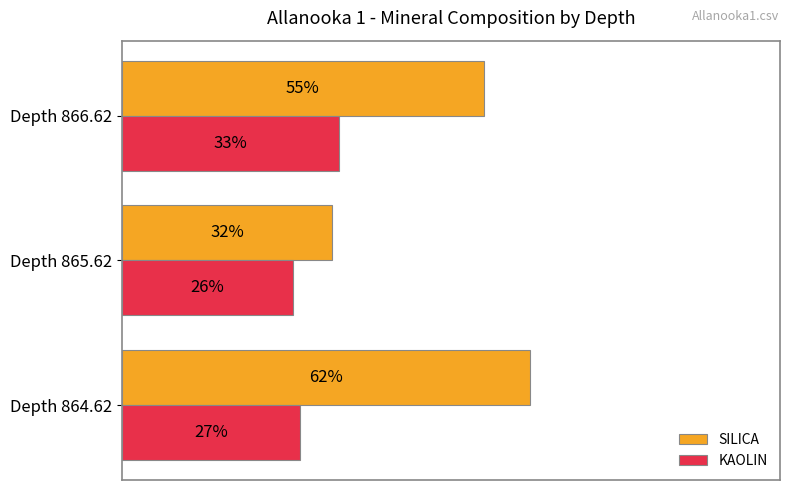

At which category is the sum across all series the highest?

Depth 864.62